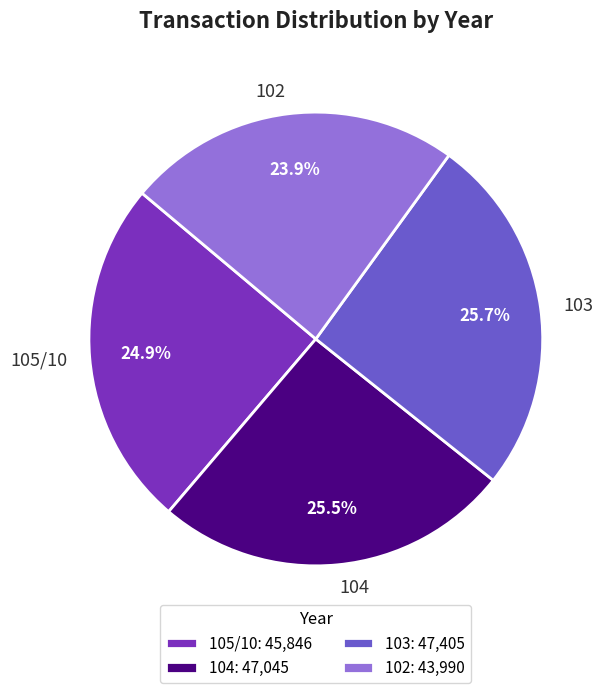

Count the number of slices in the pie.

4